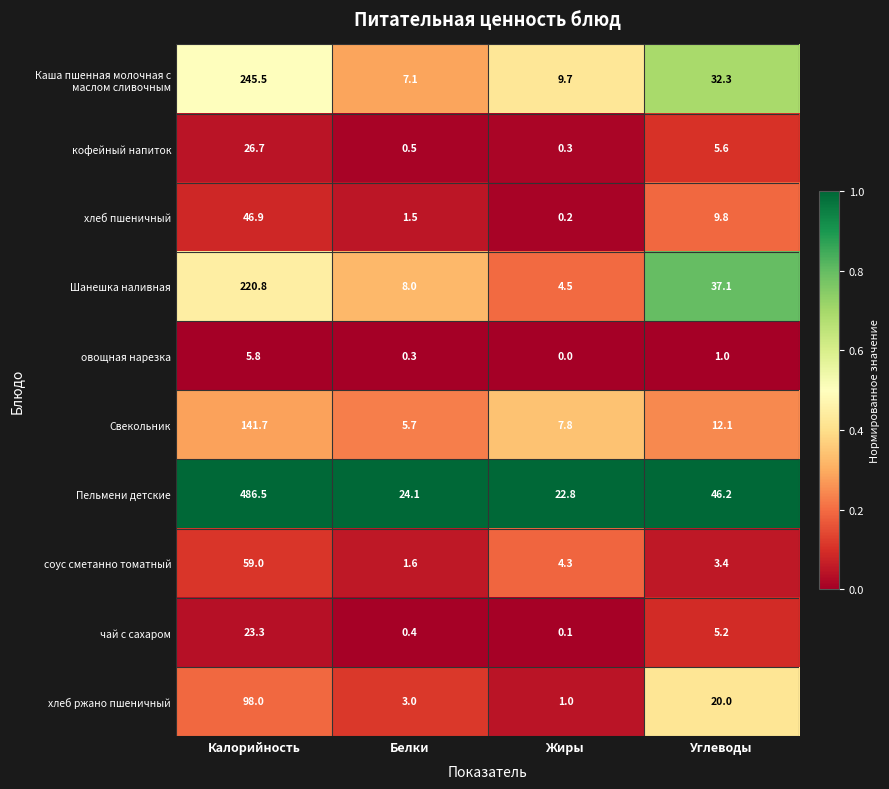

Rank the categories by овощная нарезка value from highest to lowest.

Калорийность, Углеводы, Белки, Жиры